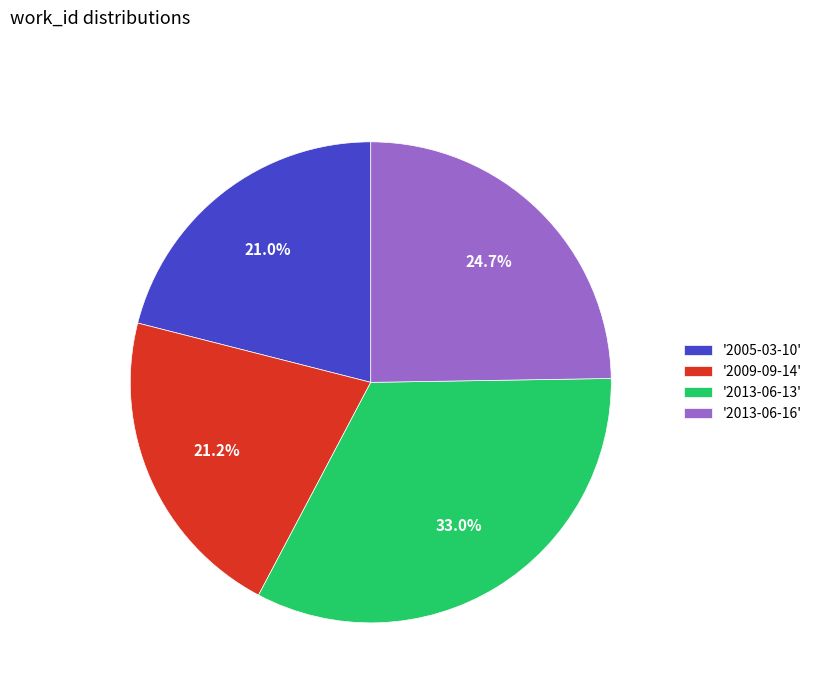

What percentage is NOT represented by '2013-06-16'?

75.3%